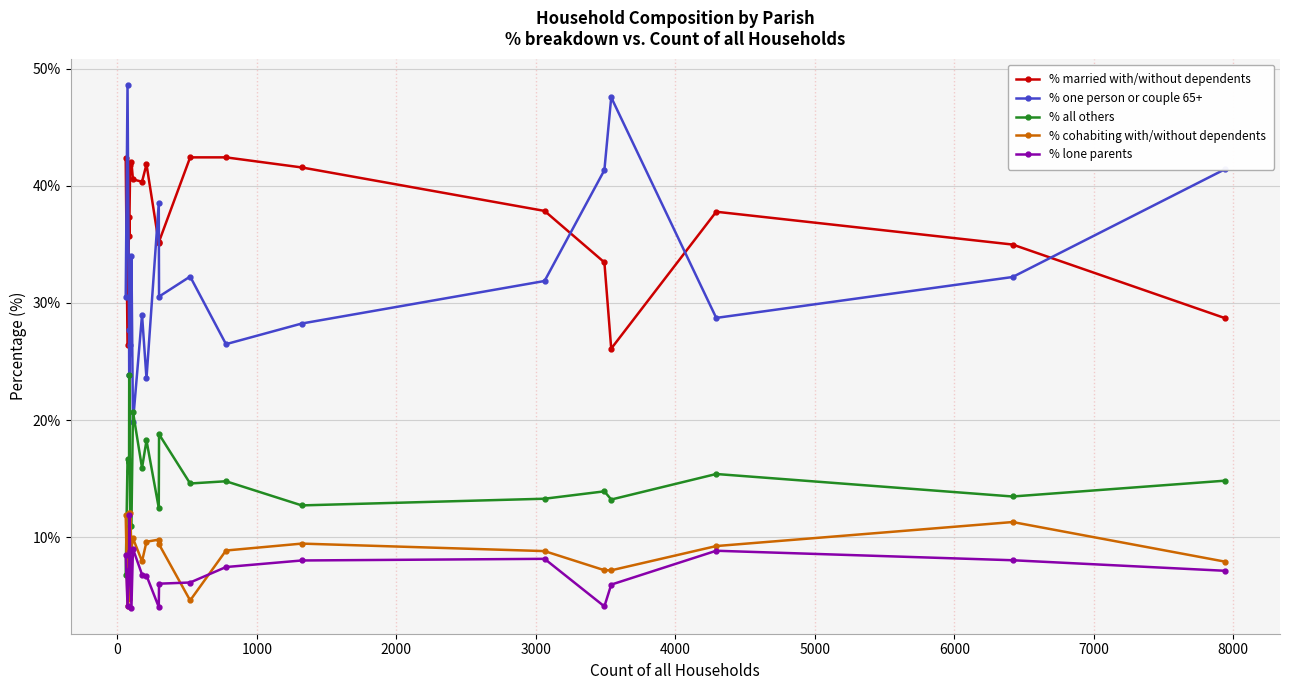

Which series has the largest total across all categories?

% married with/without dependents